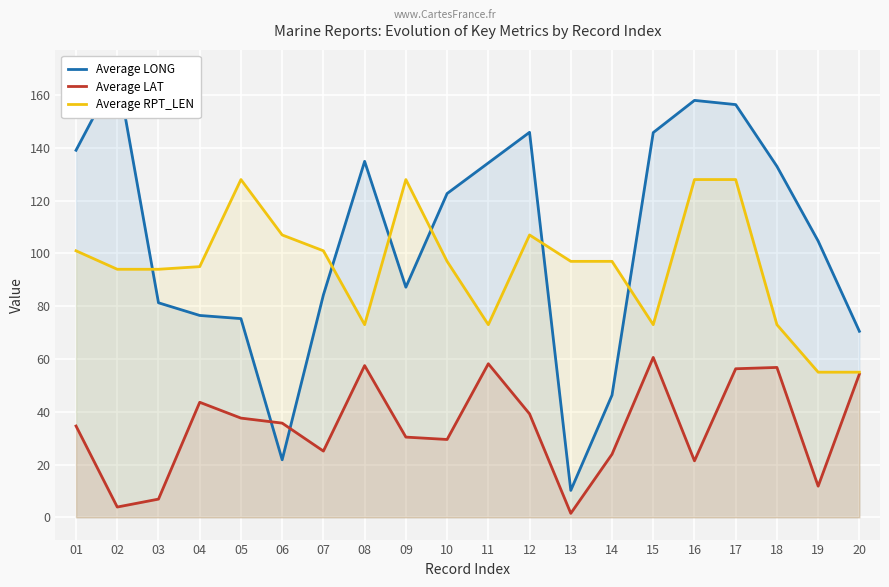

What is the sum of the Average RPT_LEN values at 03 and 12?

201.0